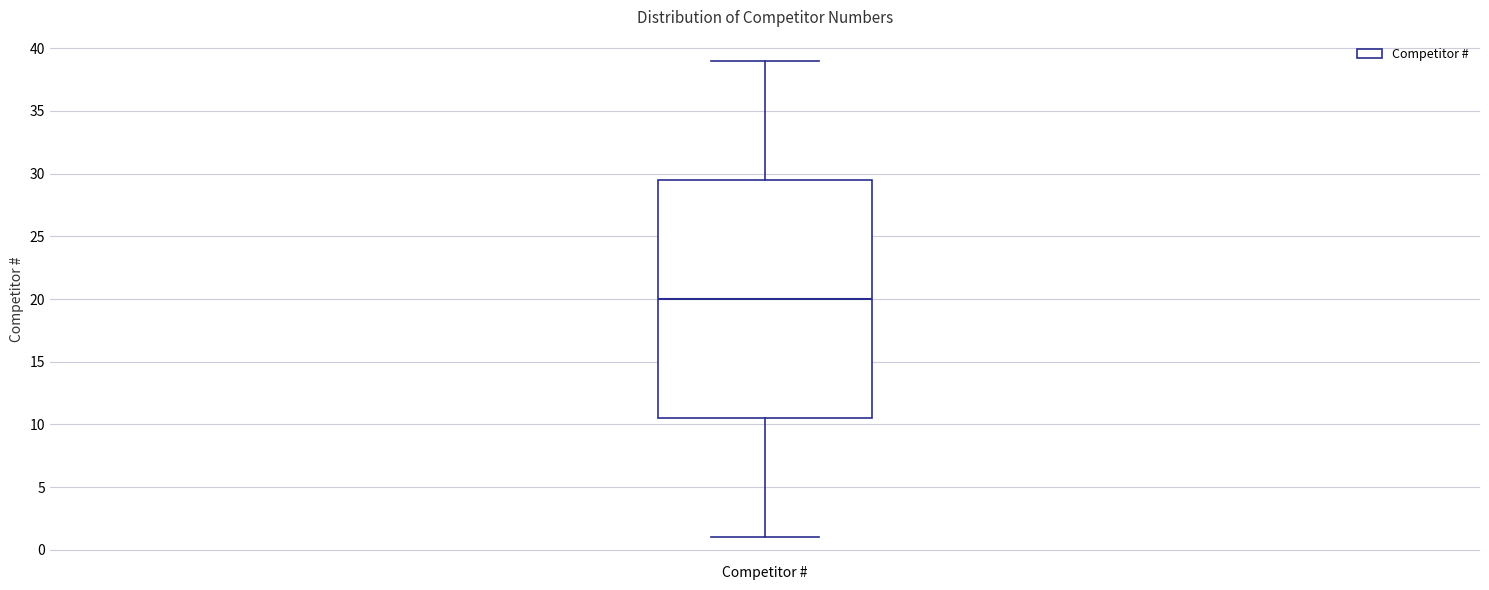

Read this box plot against the y-axis: the position of the median line, the range covered by the box, and the ends of both whiskers. The values are not printed on the chart, so give them approximately, as read against the axis.

median 20.0, box 10.5 to 29.5, whiskers 1.0 to 39.0